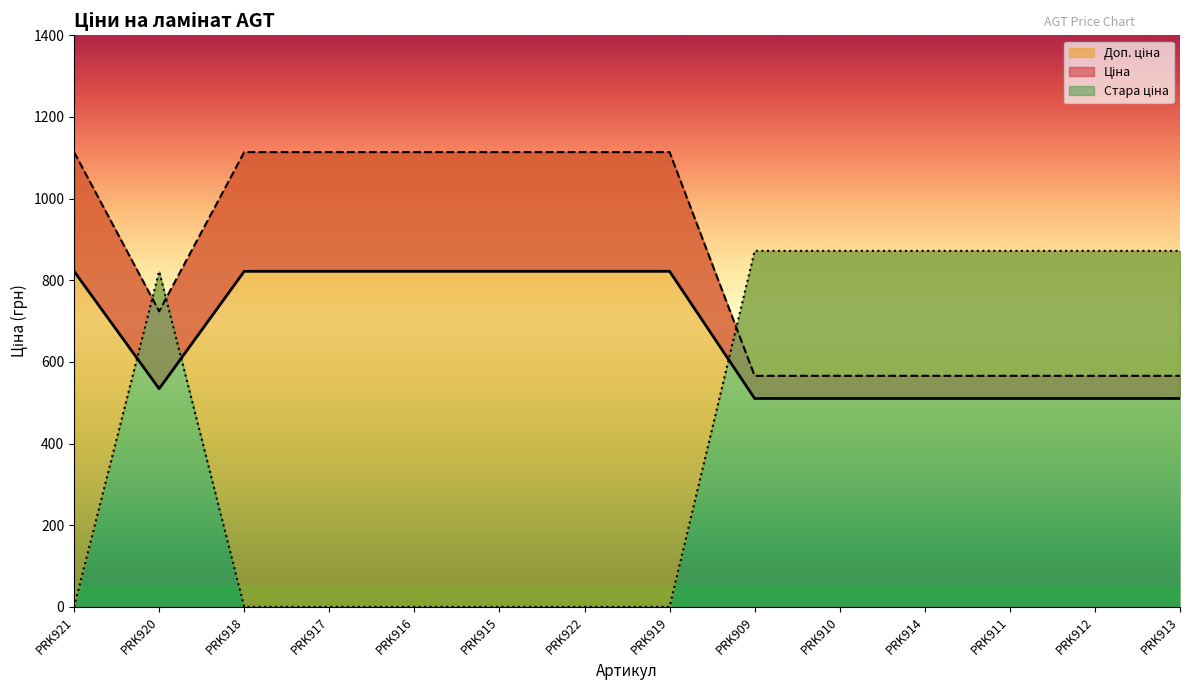

How many lines are shown in the chart?

3